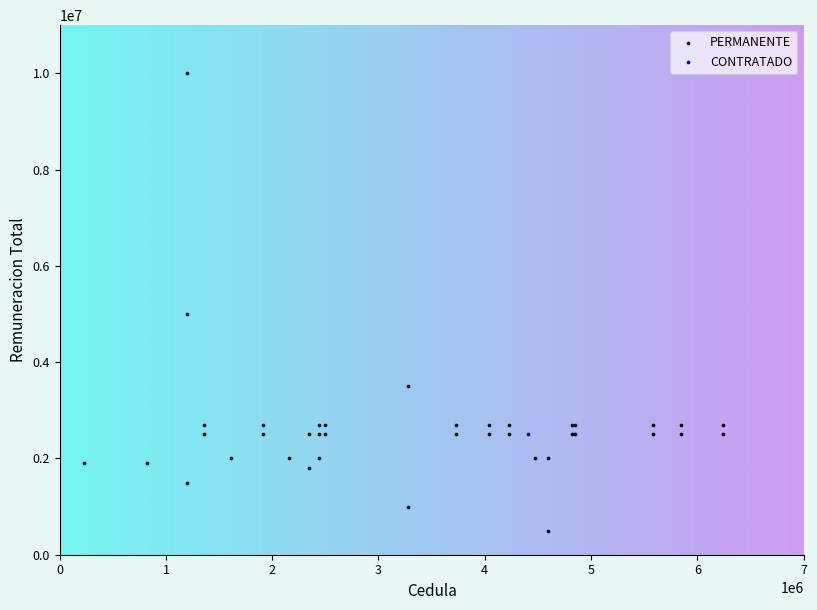

What are all the series names shown in the legend?

PERMANENTE, CONTRATADO